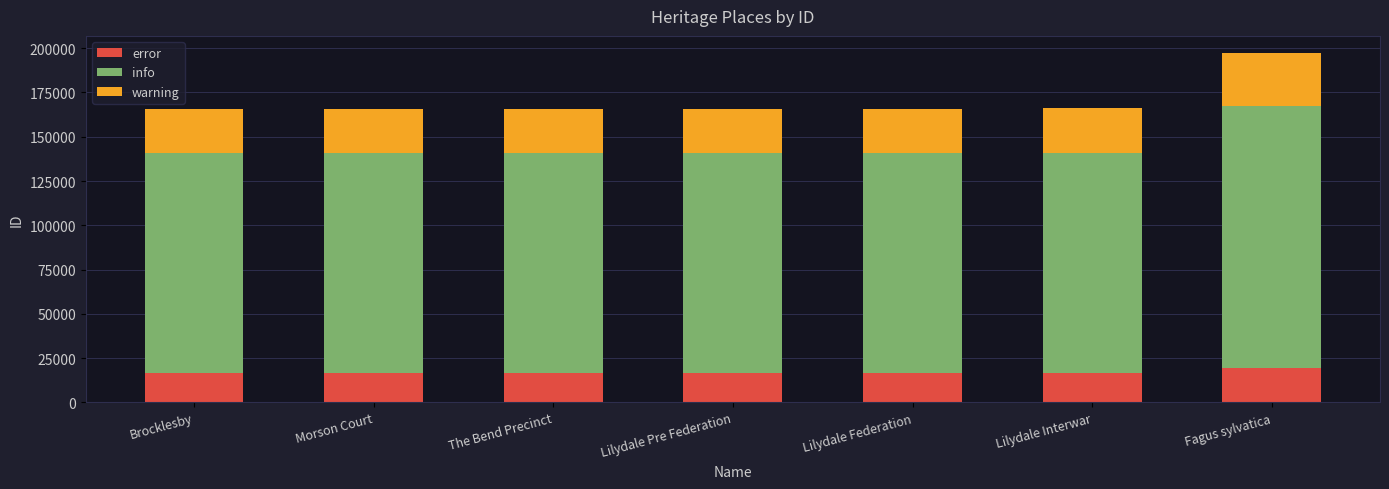

At which category is the sum across all series the highest?

Fagus sylvatica